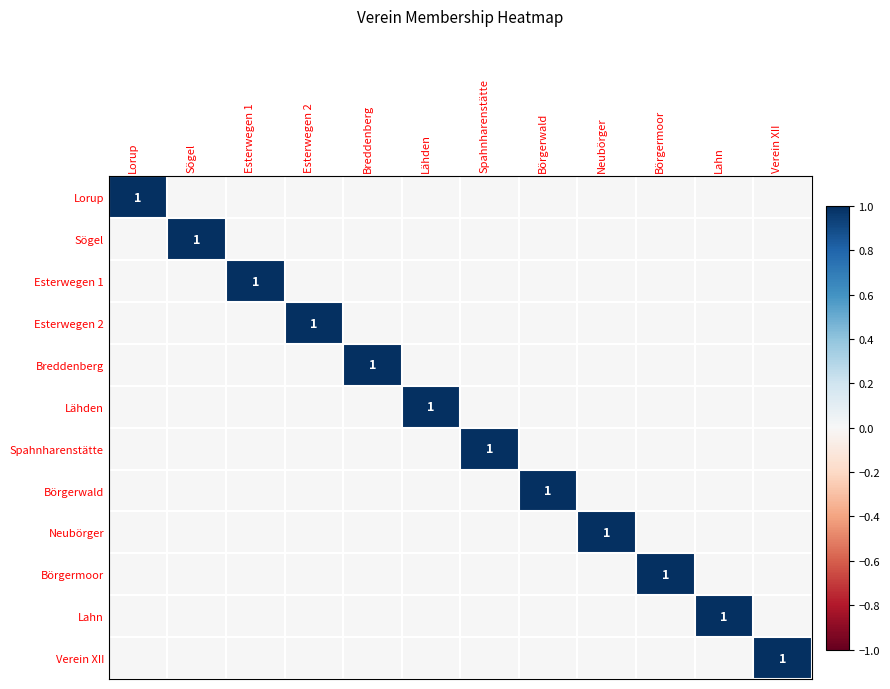

What is the greatest value displayed?

1